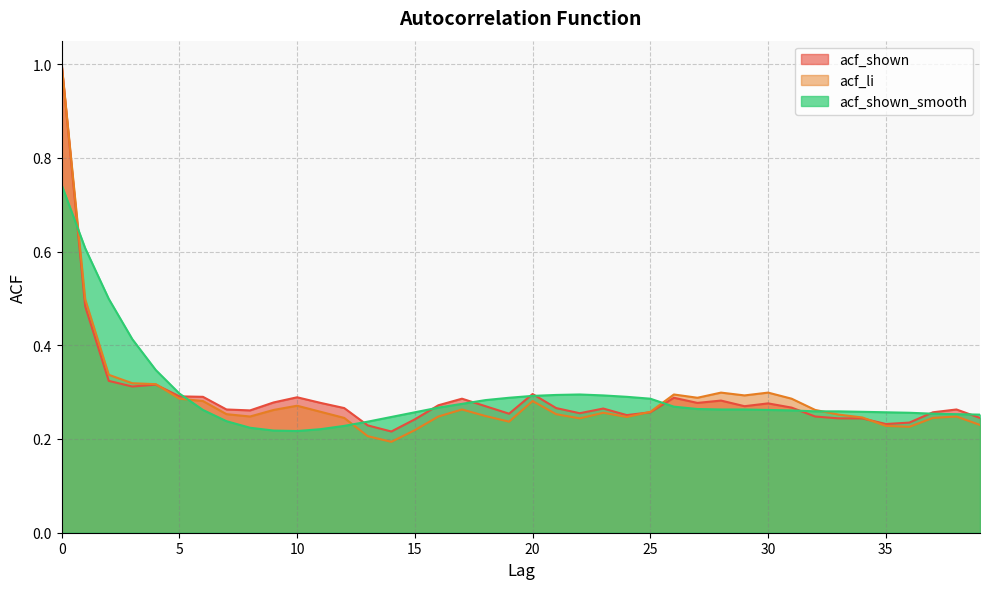

Rank the series by their maximum value, from highest to lowest.

acf_shown, acf_li, acf_shown_smooth